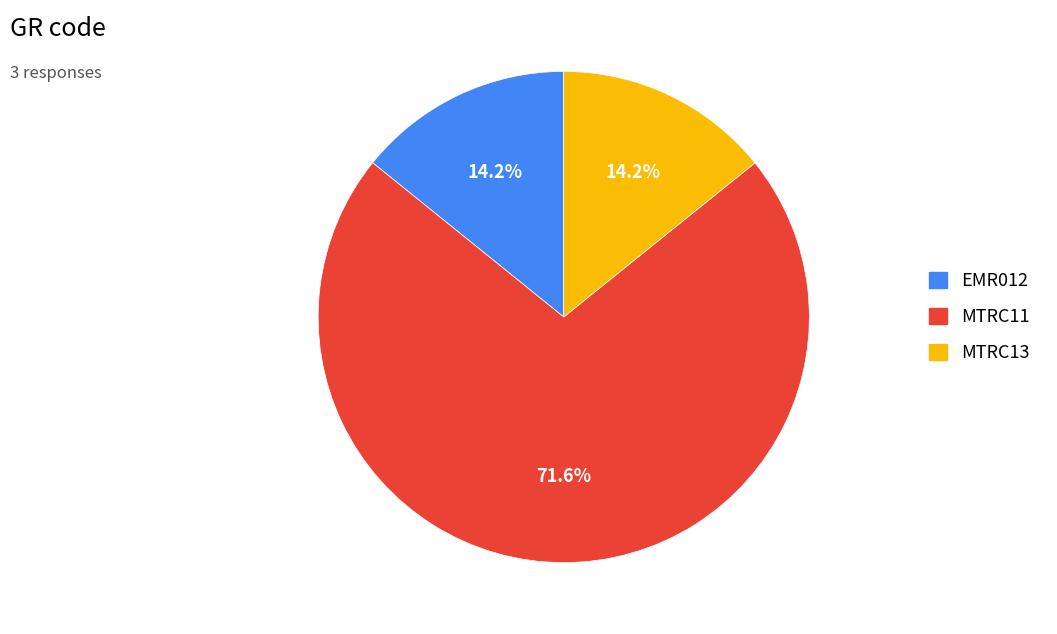

To the nearest percent, what is the difference between the largest and smallest slice percentages?

57%